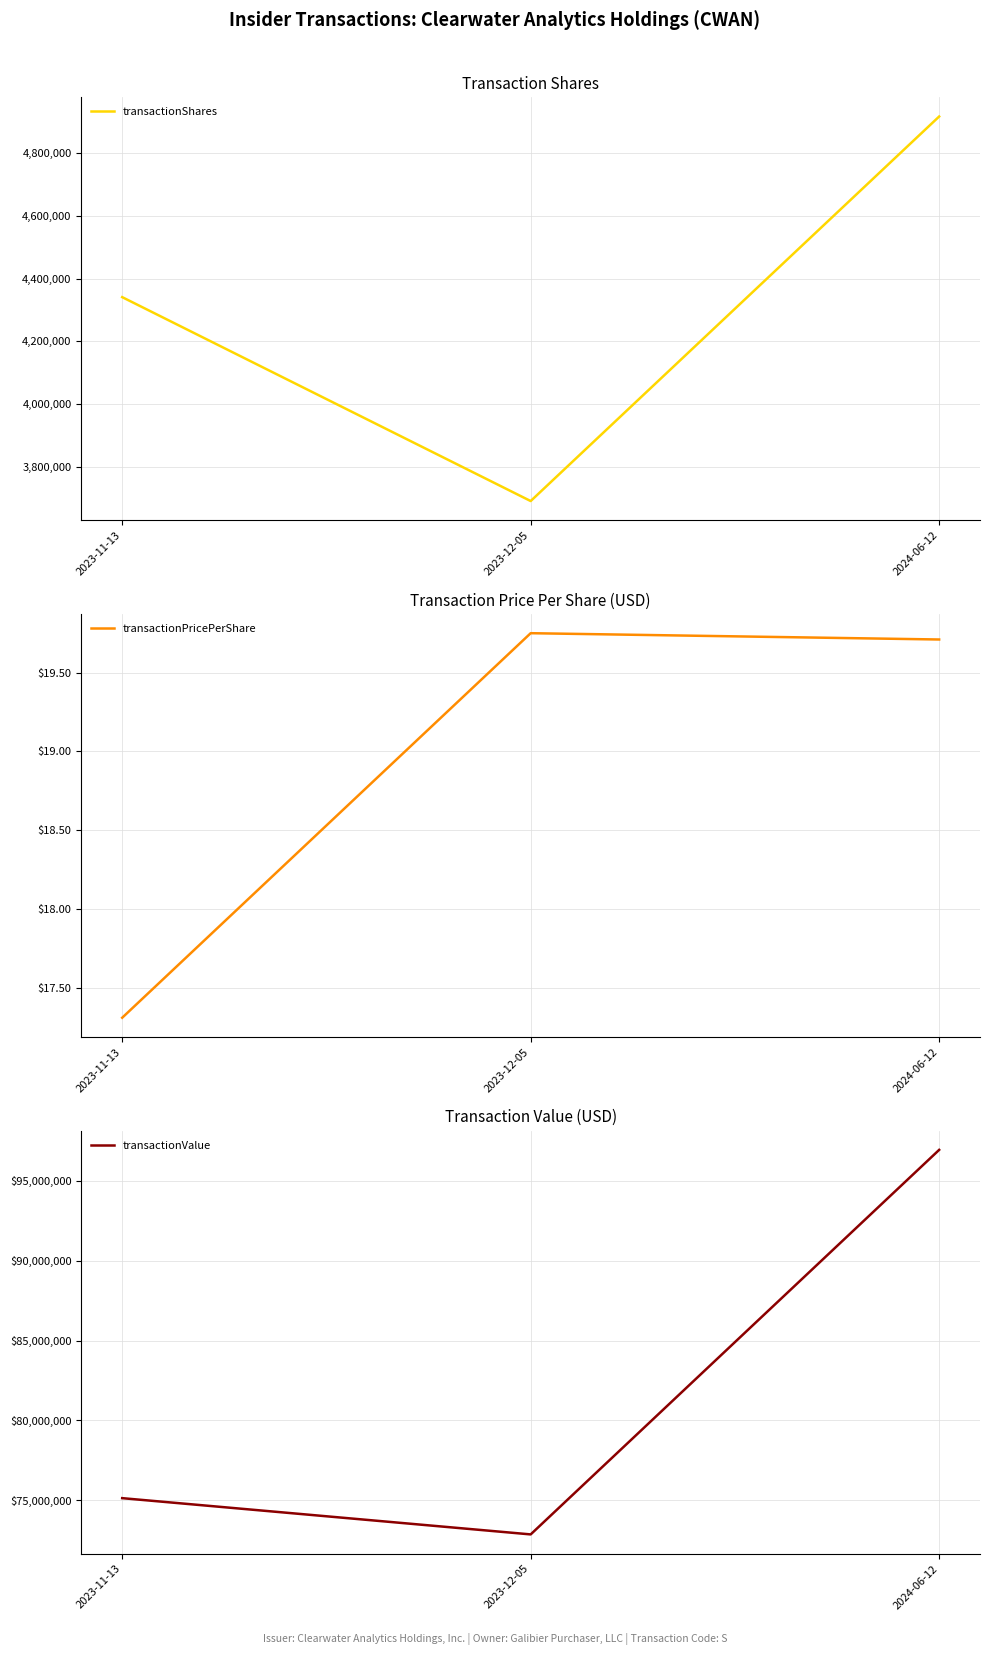

What is the maximum value for transactionValue?

96929148